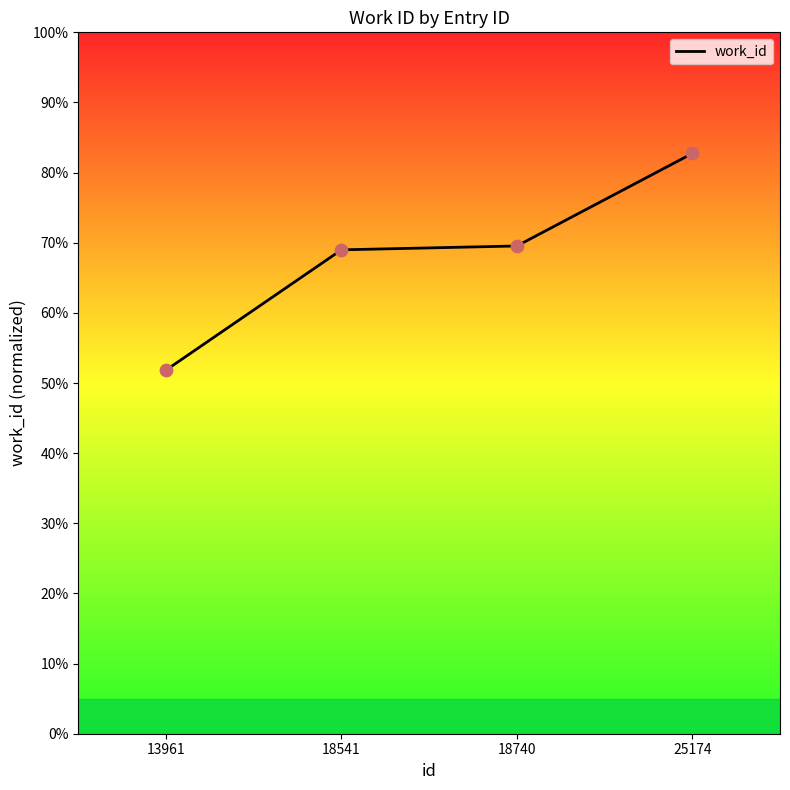

Approximately how many times larger is the value at 18541 compared to 25174?

0.8